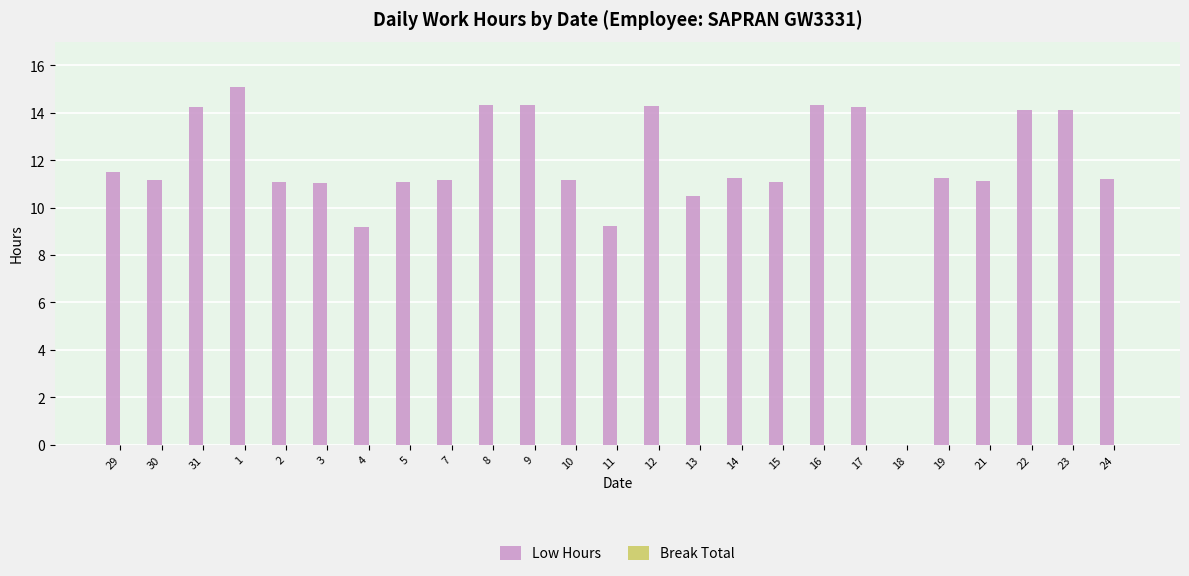

What value does the data have at 16?

14.3